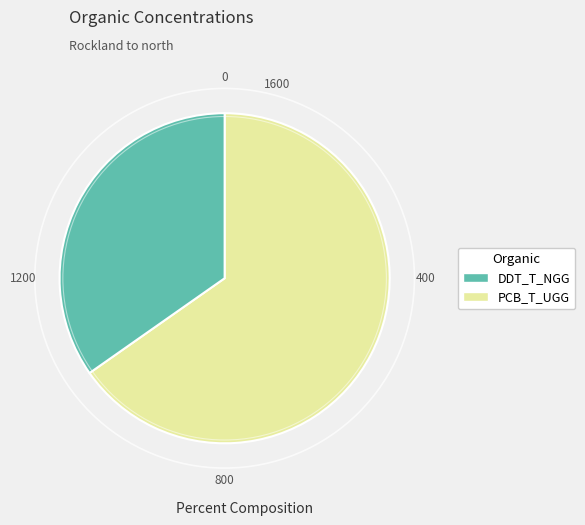

How many slices are in this pie chart?

2